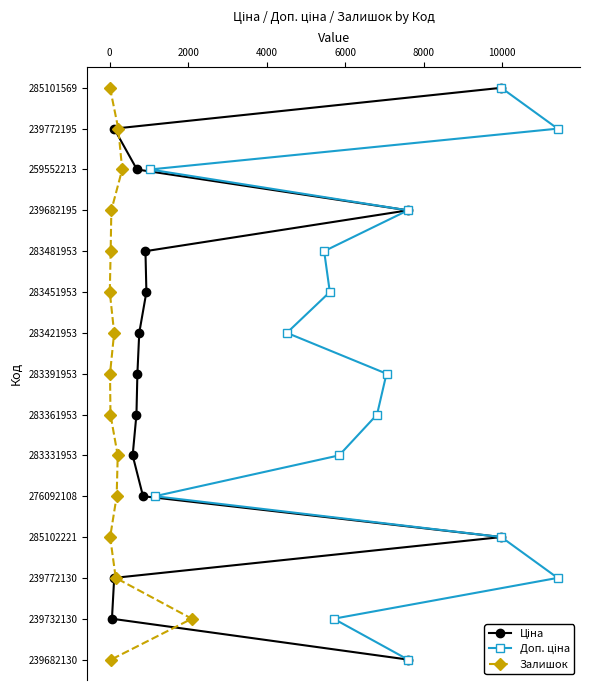

Count the number of categories in the chart.

15